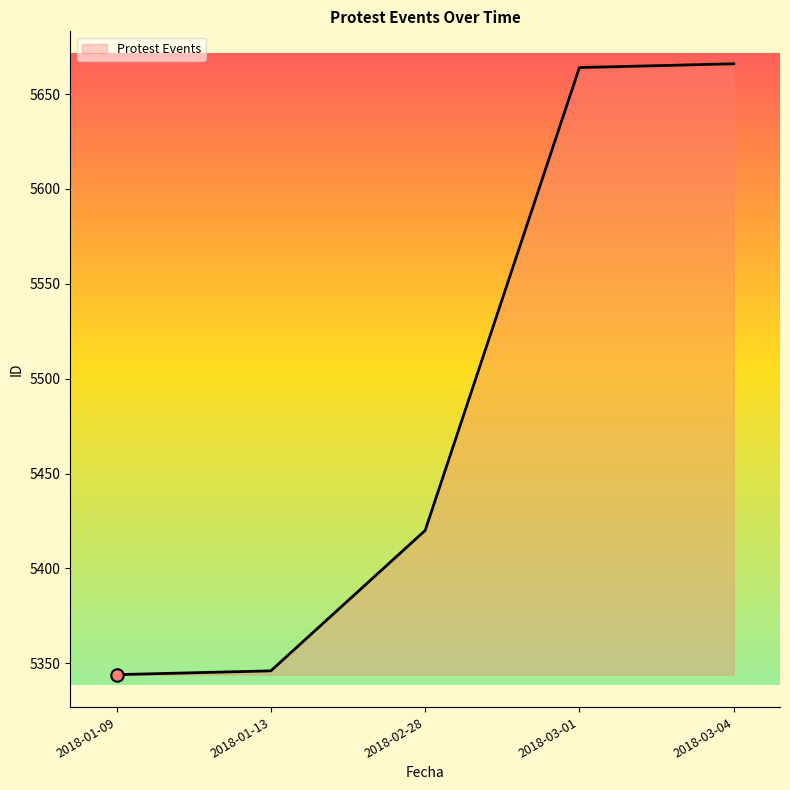

What is the change in value from 2018-01-09 to 2018-02-28?

+76